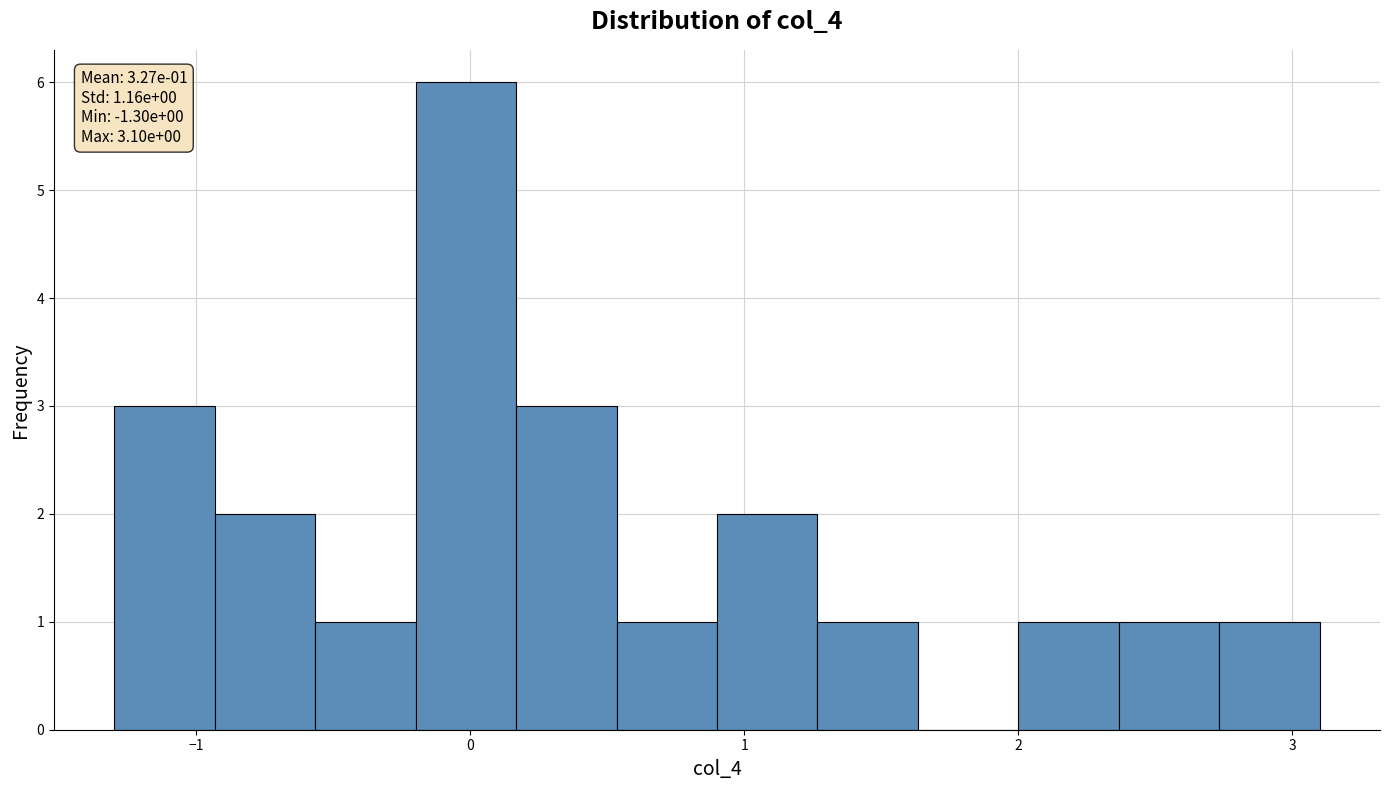

Around what value on the x-axis is the tallest bar? Give the approximate position of its centre, as read against the axis.

0.0